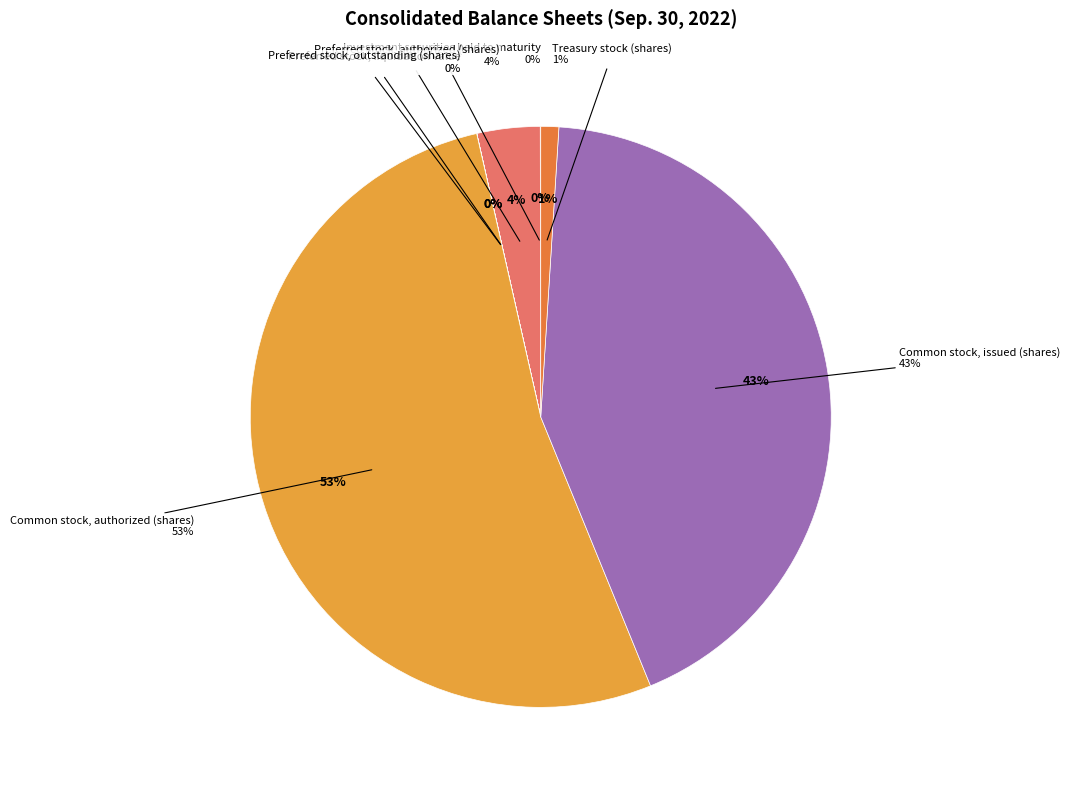

Which category accounts for the majority?

Common stock, authorized (shares)